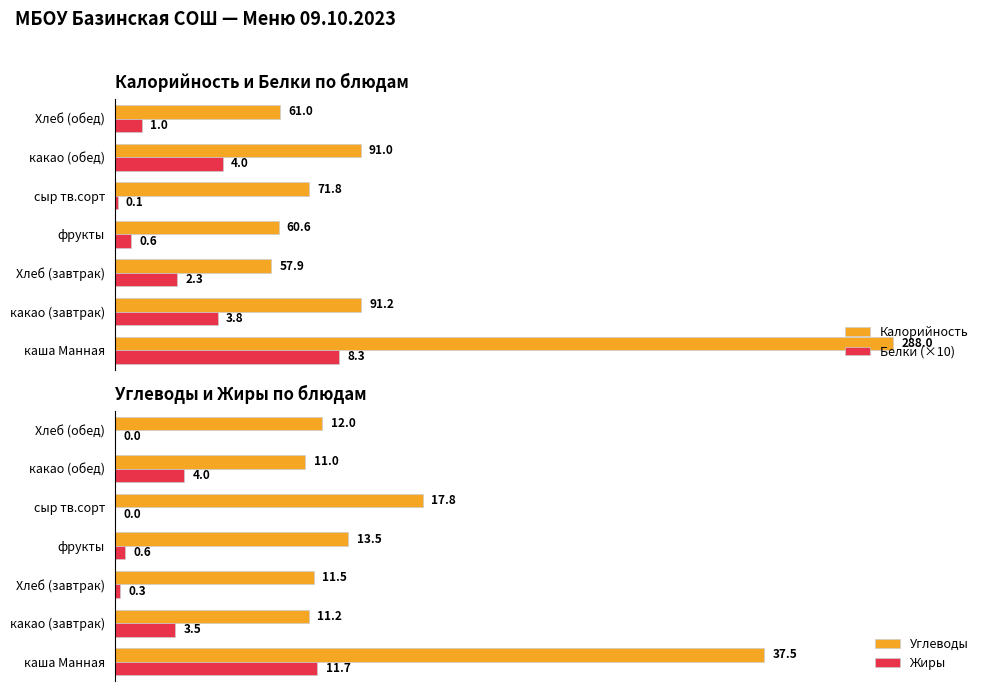

At which label does Калорийность reach its minimum?

Хлеб (завтрак)